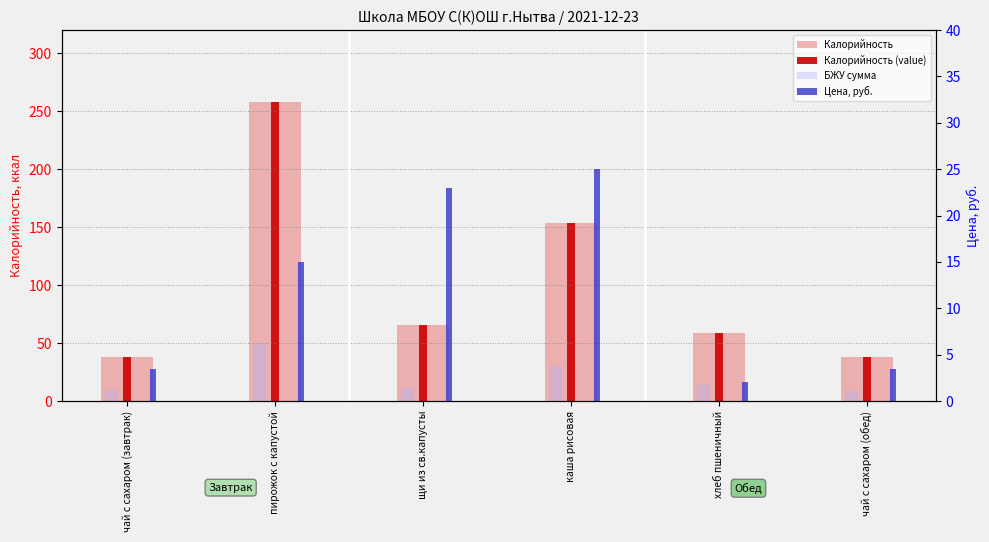

What is the maximum value shown in the chart?

258.0